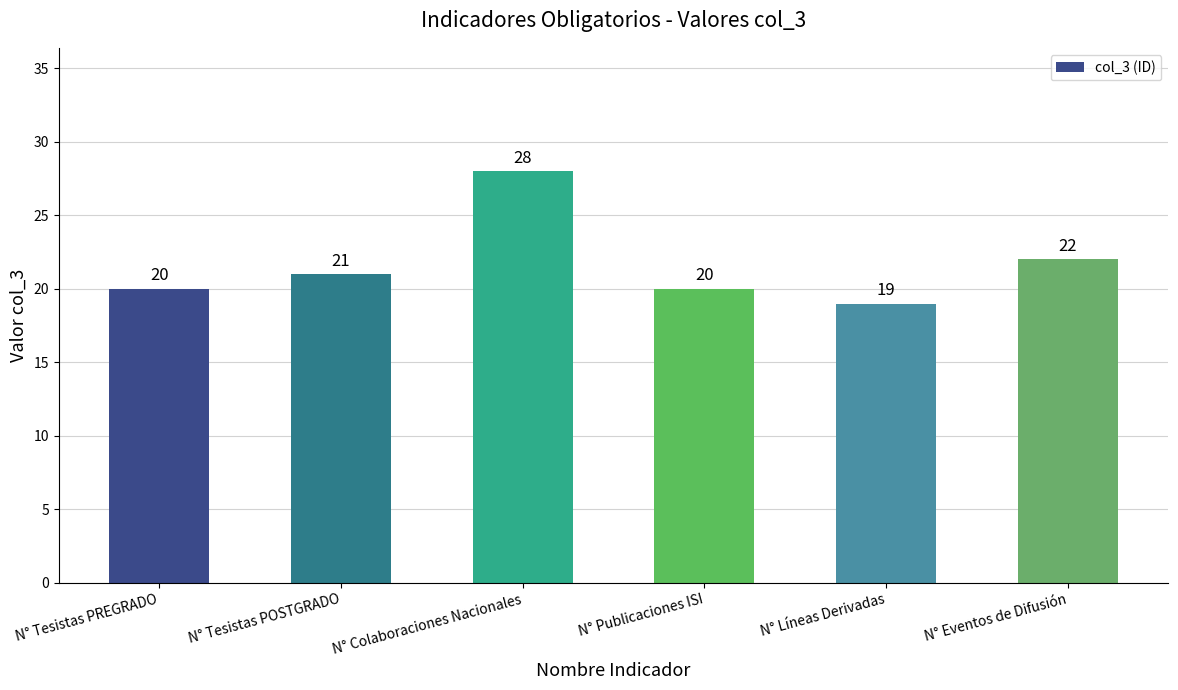

Is it true that the value at N° Colaboraciones Nacionales is 6?

False